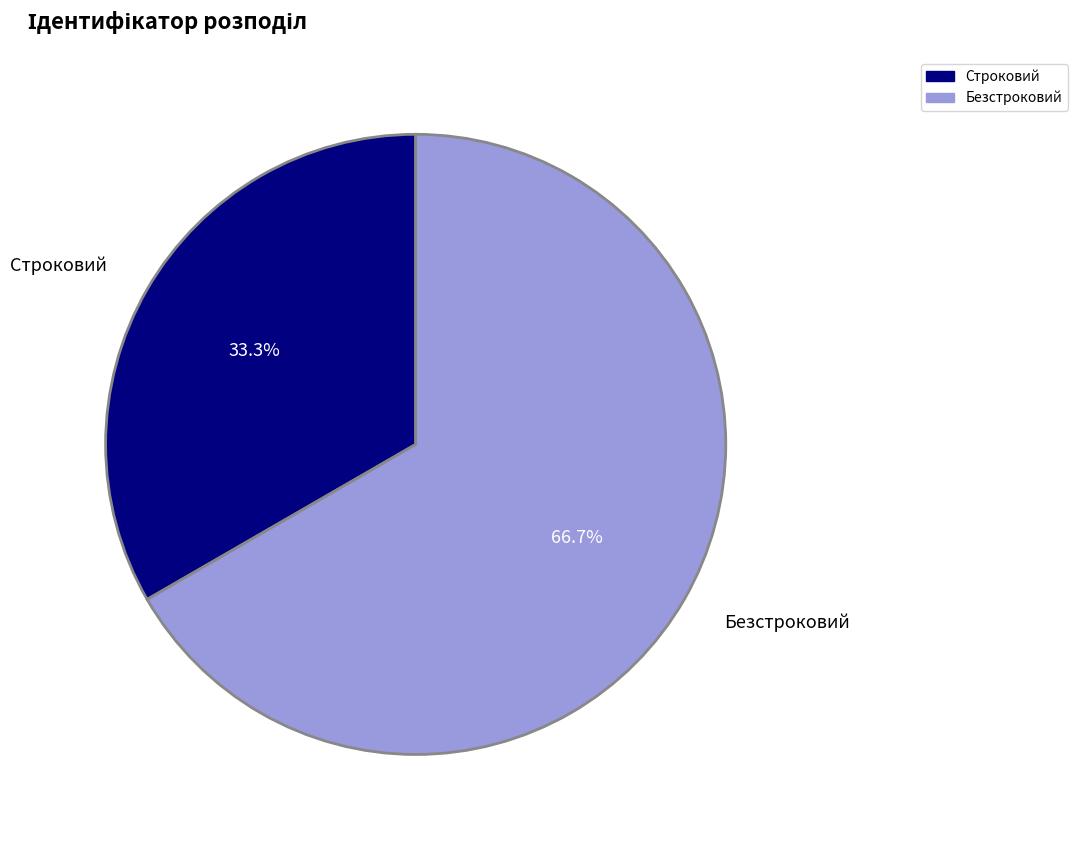

To the nearest percent, what portion does Безстроковий represent?

67%